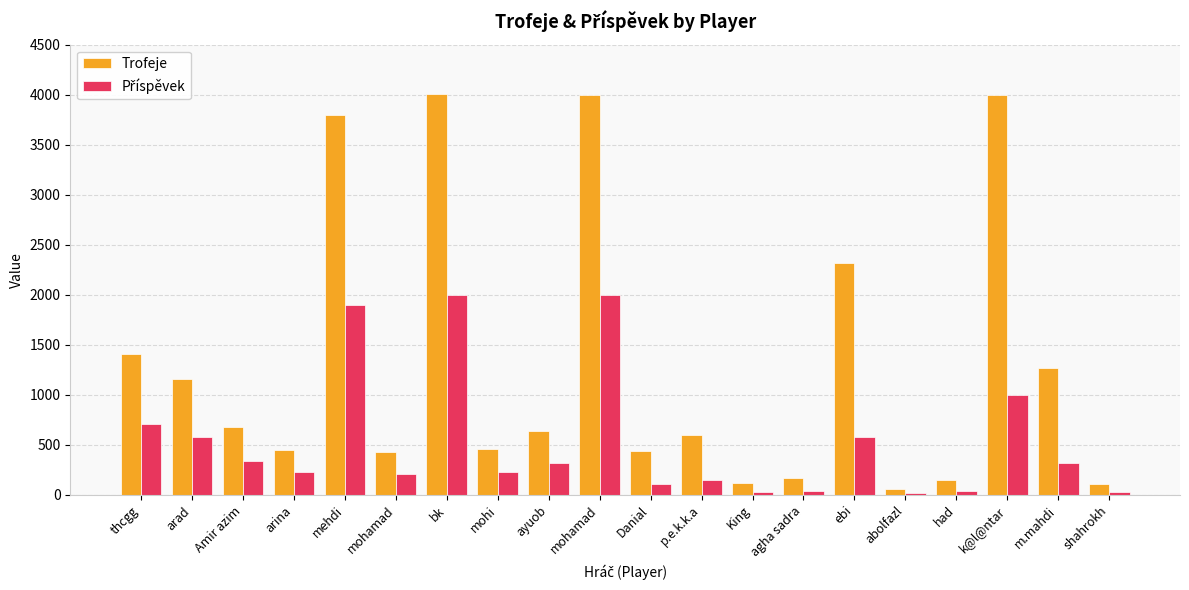

How many series are shown in this chart?

2